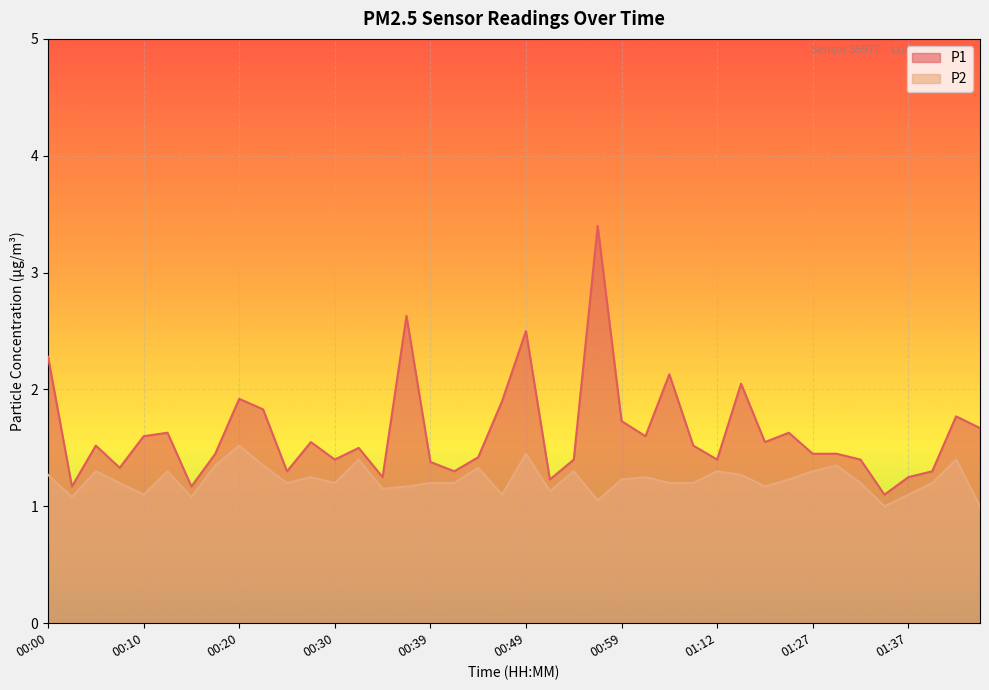

In P2, how many points are higher than both neighbors (excluding endpoints)?

12